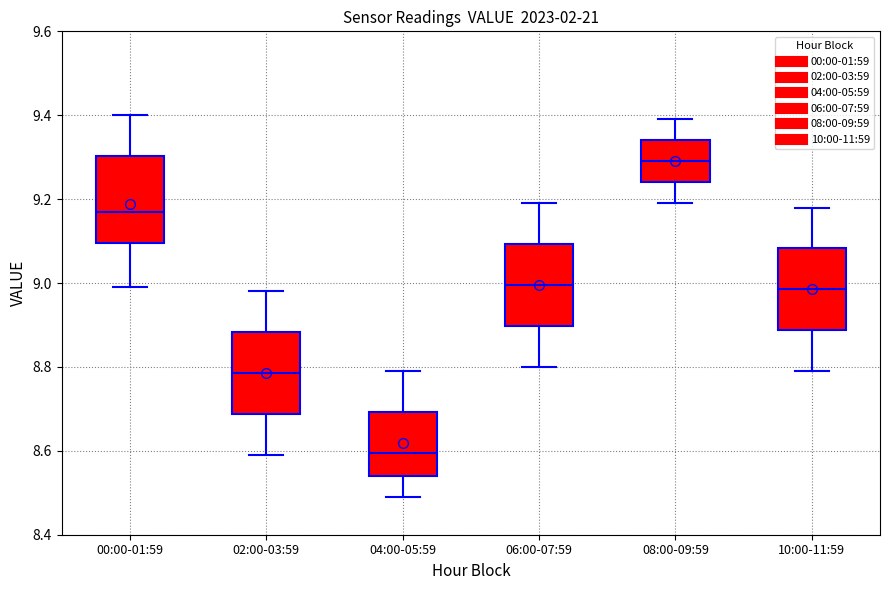

Reading left to right, read every box against the y-axis: the position of its median line, the range the box covers, and the ends of its whiskers. The values are not printed on the chart, so give them approximately, as read against the axis.

00:00-01:59: median 9.18, box 9.10 to 9.30, whiskers 9.00 to 9.40
02:00-03:59: median 8.78, box 8.68 to 8.88, whiskers 8.60 to 8.98
04:00-05:59: median 8.60, box 8.54 to 8.70, whiskers 8.50 to 8.80
06:00-07:59: median 9.00, box 8.90 to 9.10, whiskers 8.80 to 9.20
08:00-09:59: median 9.30, box 9.24 to 9.34, whiskers 9.20 to 9.40
10:00-11:59: median 8.98, box 8.88 to 9.08, whiskers 8.80 to 9.18